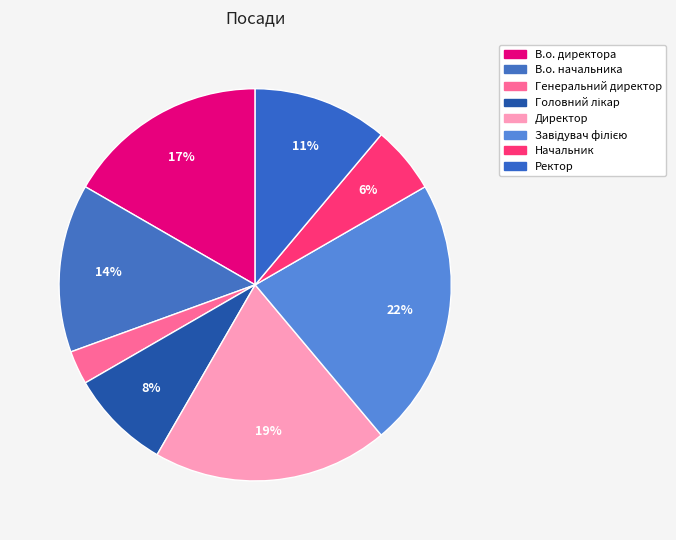

To the nearest percent, what portion does Директор represent?

19%